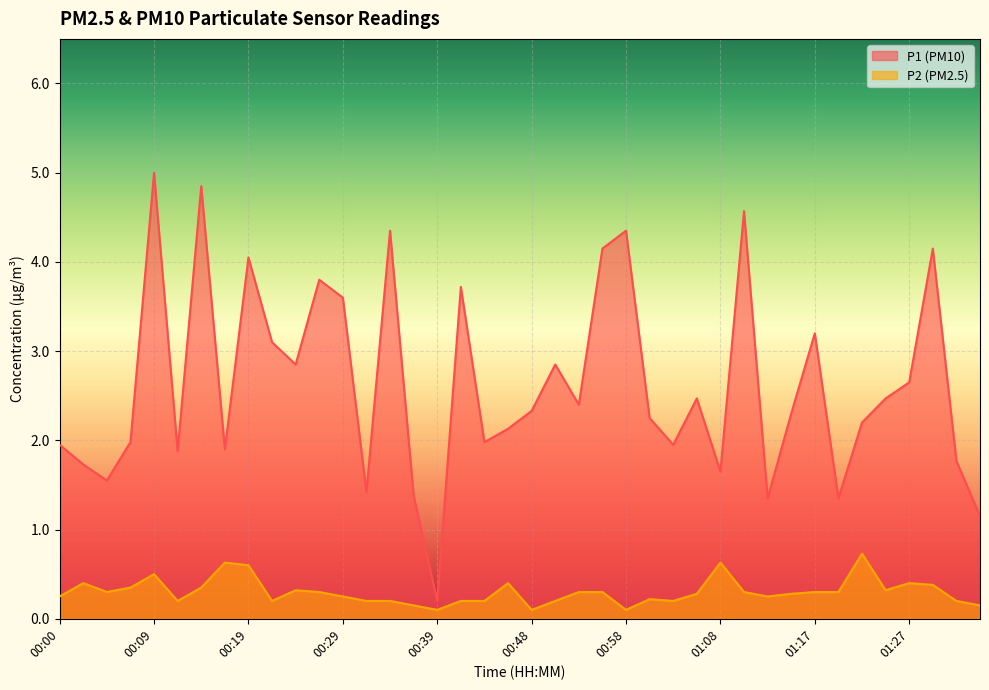

At 00:12, list the series in order from largest to smallest.

P1, P2